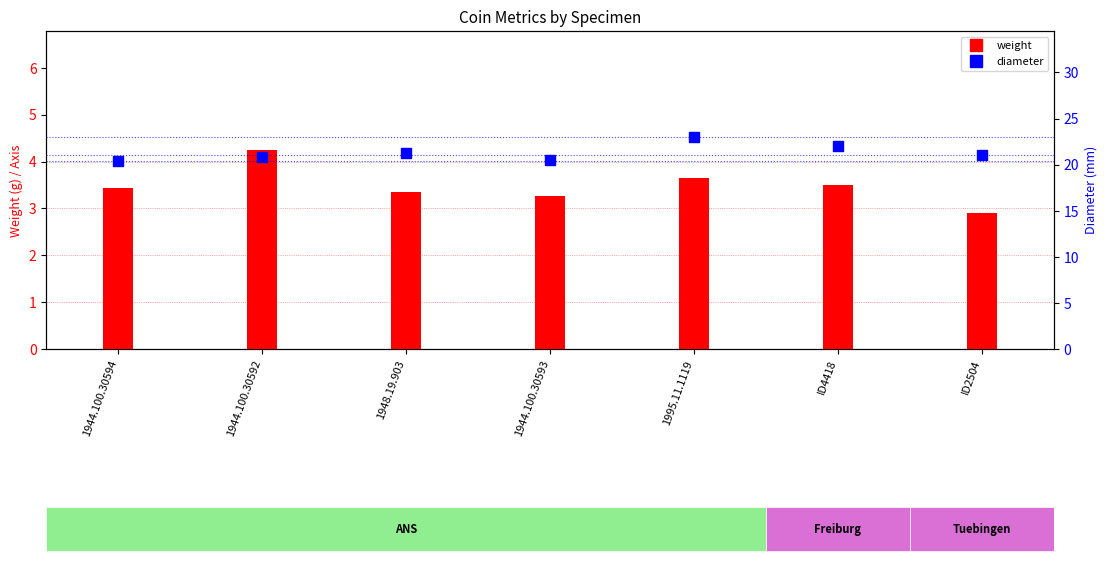

Which series contains the lowest Y value?

weight